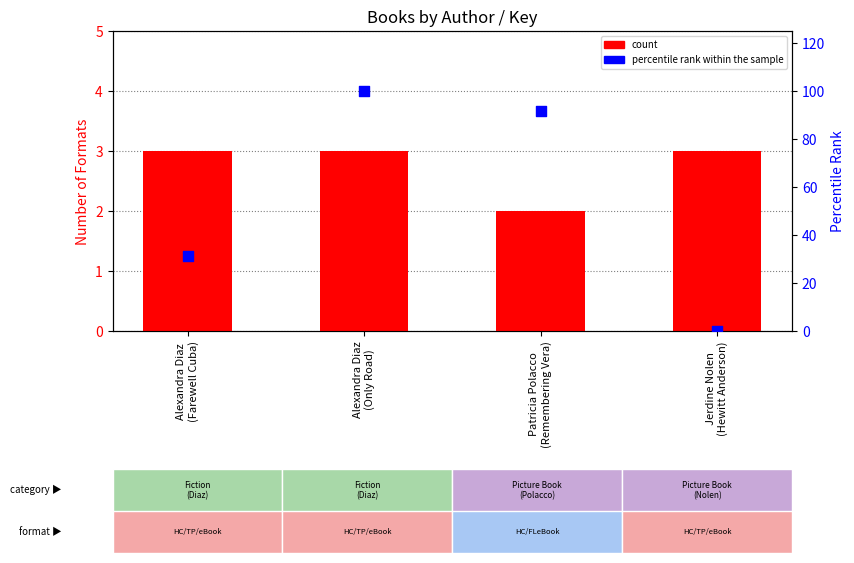

What are all the series names shown in the legend?

count, percentile rank within the sample